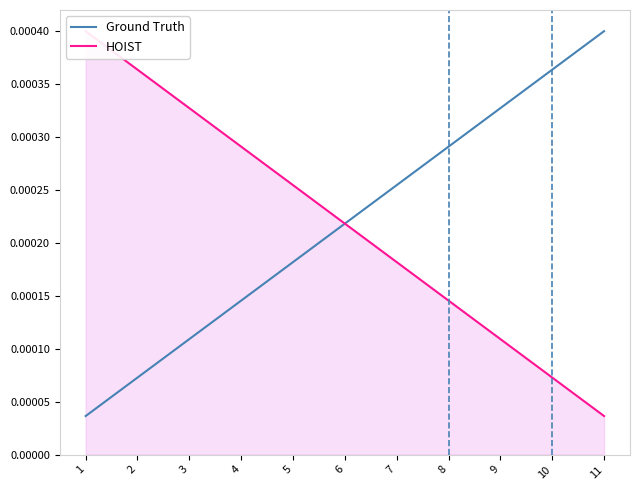

At which category is the sum across all series the highest?

1